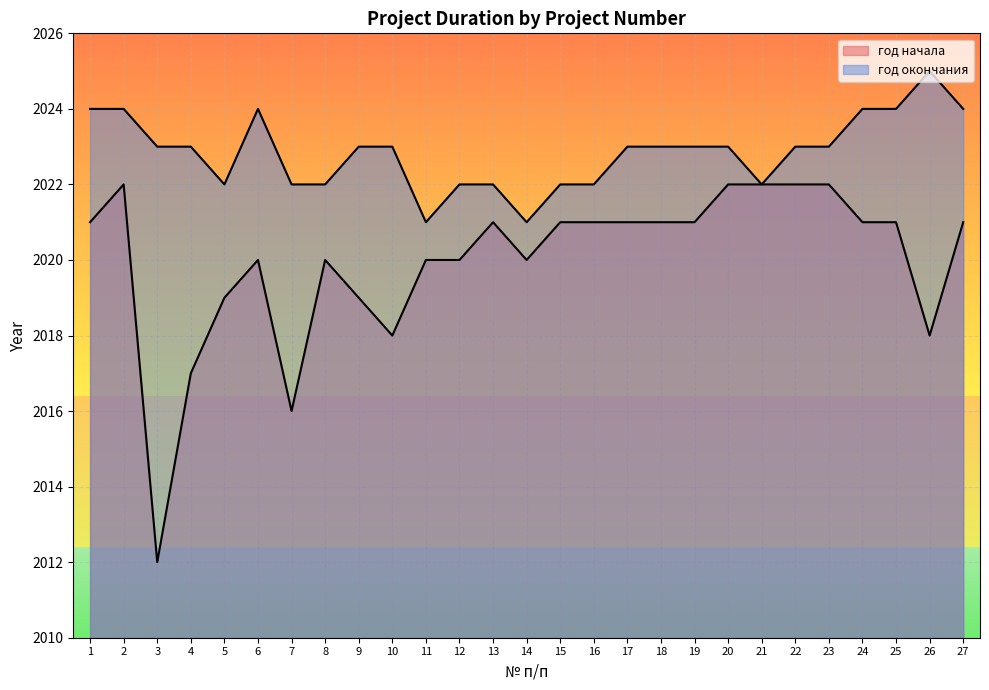

Which series has the largest total across all categories?

год окончания